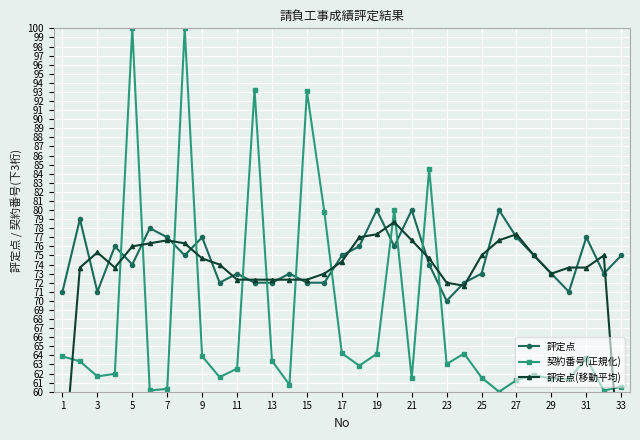

List the series in order of their peak value, highest first.

契約番号(正規化), 評定点, 評定点(移動平均)